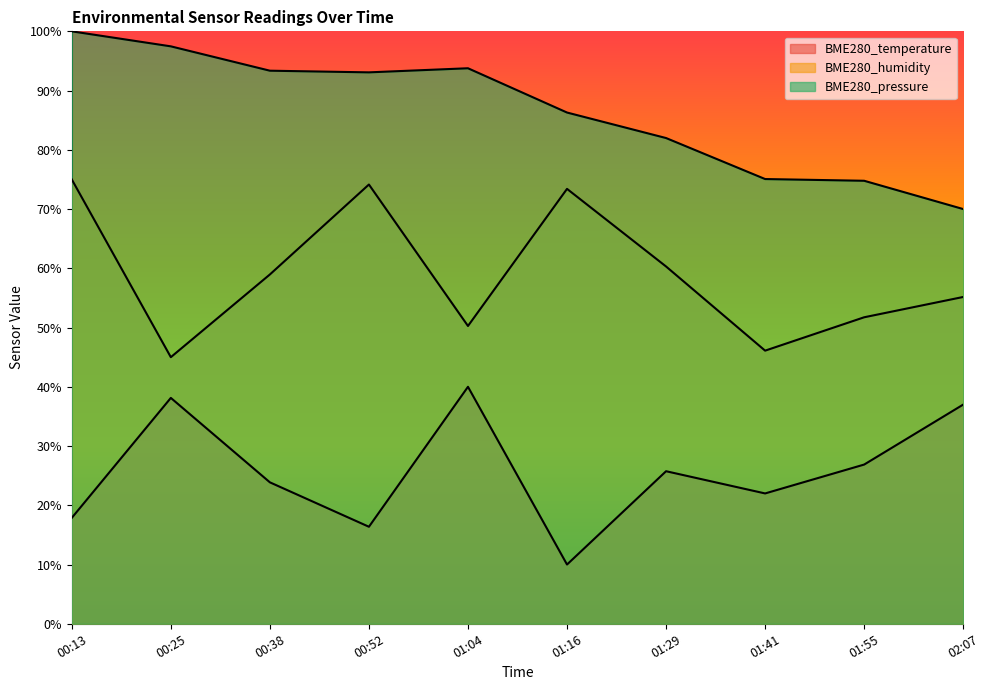

Reading right to left, extract all data points from this chart.

BME280_temperature: 37.0	26.9	22.0	25.8	10.0	40.0	16.4	23.9	38.1	17.9
BME280_humidity: 55.2	51.7	46.1	60.3	73.4	50.3	74.1	59.0	45.0	75.0
BME280_pressure_norm: 70.0	74.8	75.1	82.0	86.3	93.8	93.1	93.4	97.5	100.0